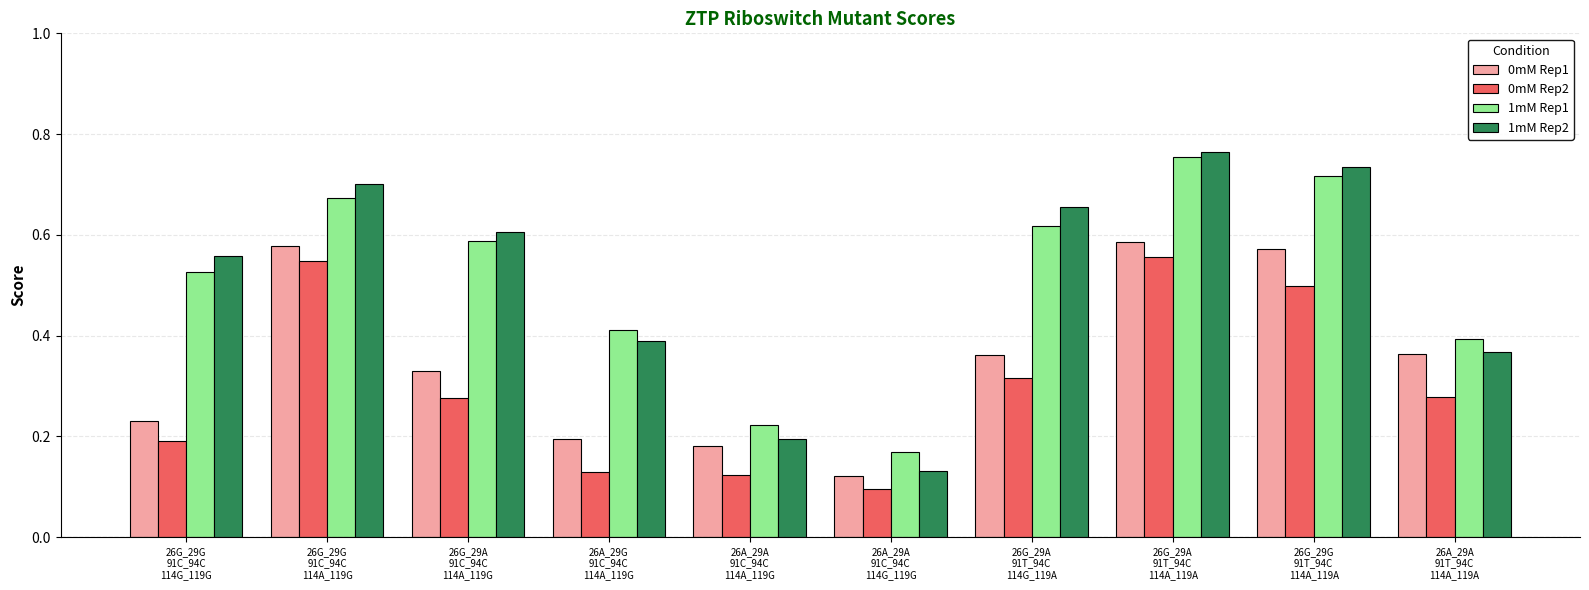

Count the 1mM Rep1 values in the range 0 to 1.

10